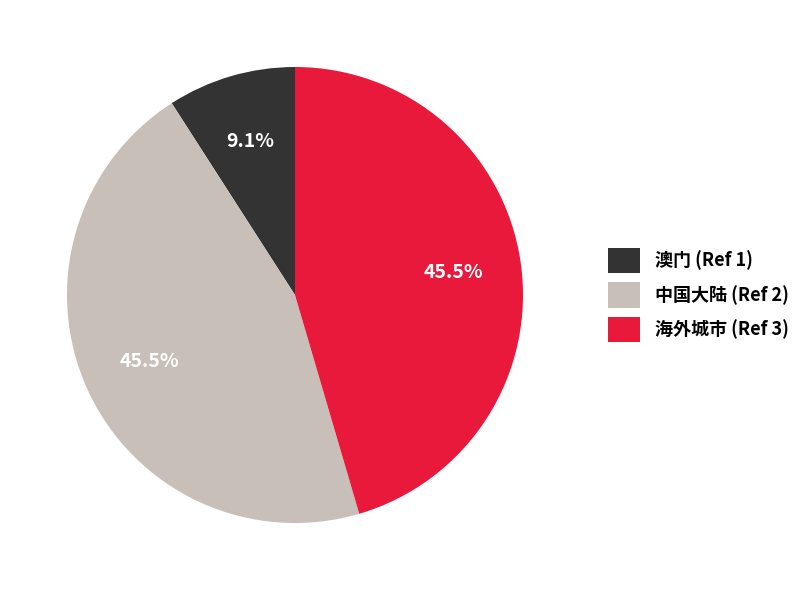

How many slices are in this pie chart?

3